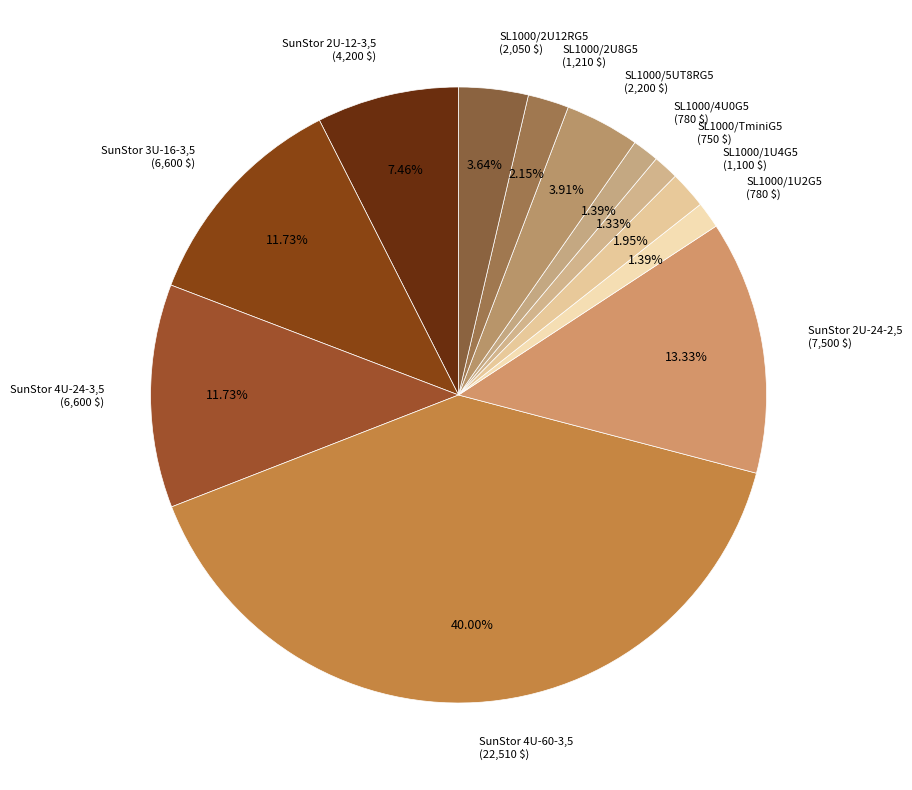

To the nearest percent, what is the combined percentage of SL1000/5UT8RG5 and SL1000/1U4G5?

6%